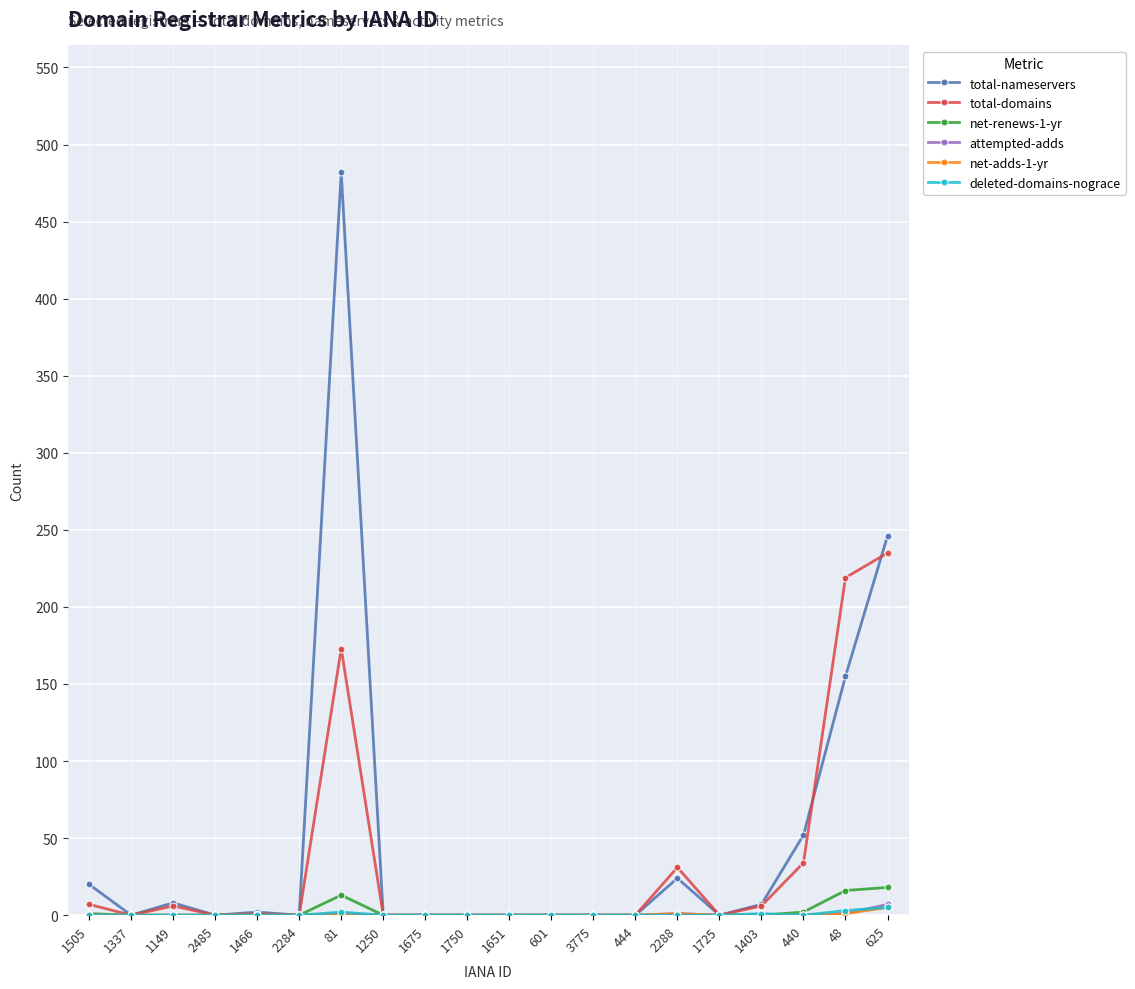

What is the difference between the highest and lowest values at 1505?

20